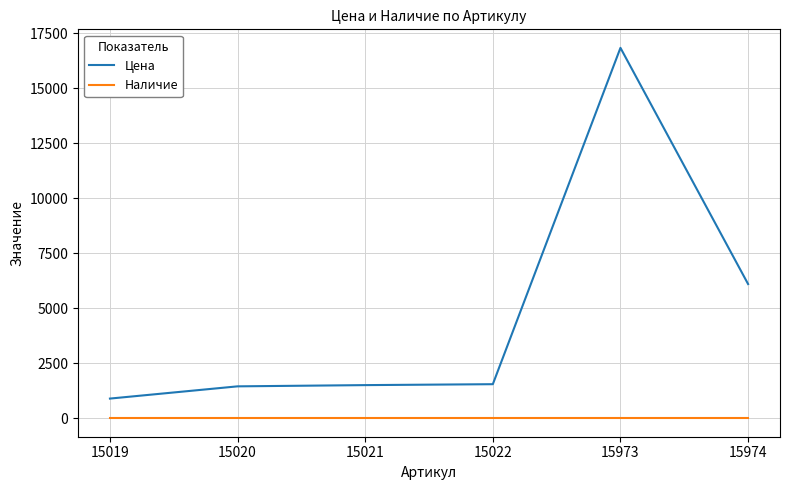

True or false: Наличие and Цена cross at least once.

False